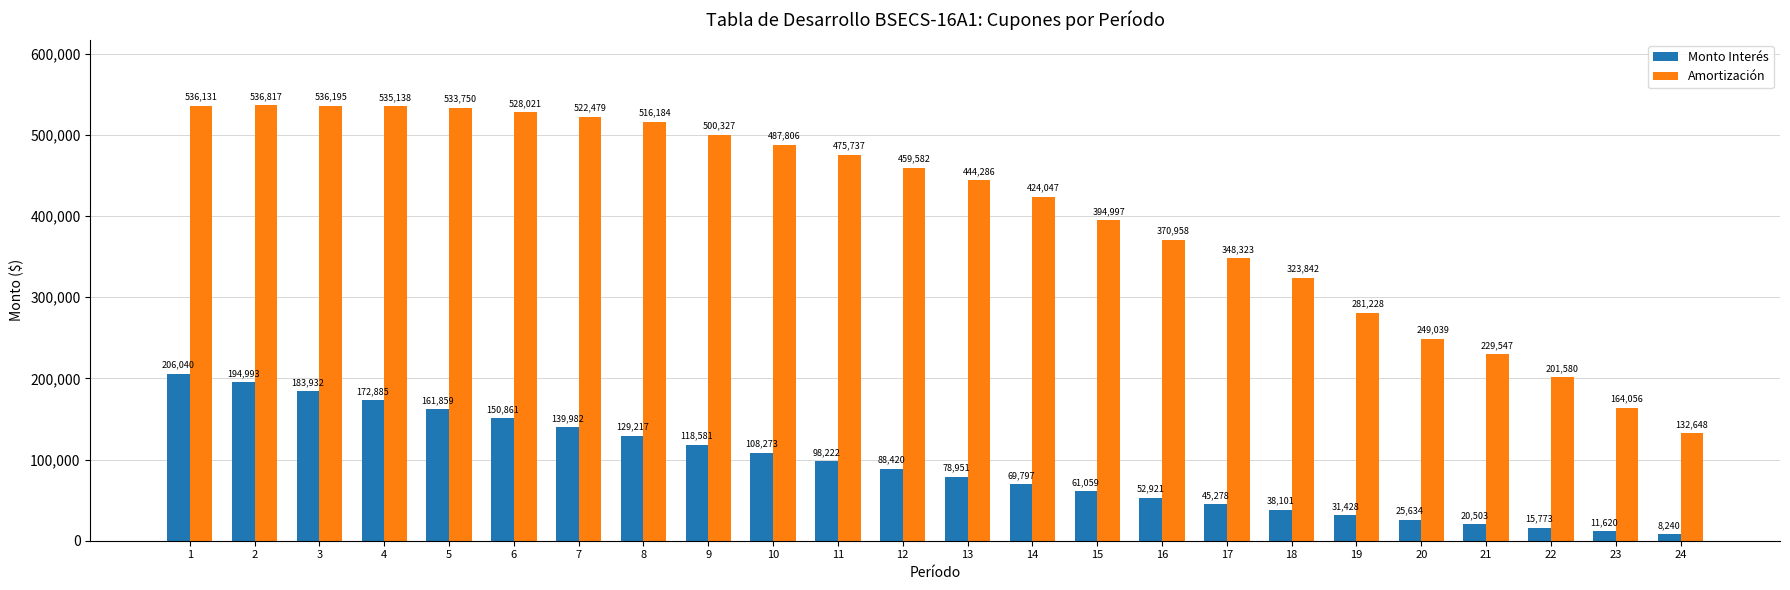

What is the value of the Amortización bar at the 3rd from the left?

536195